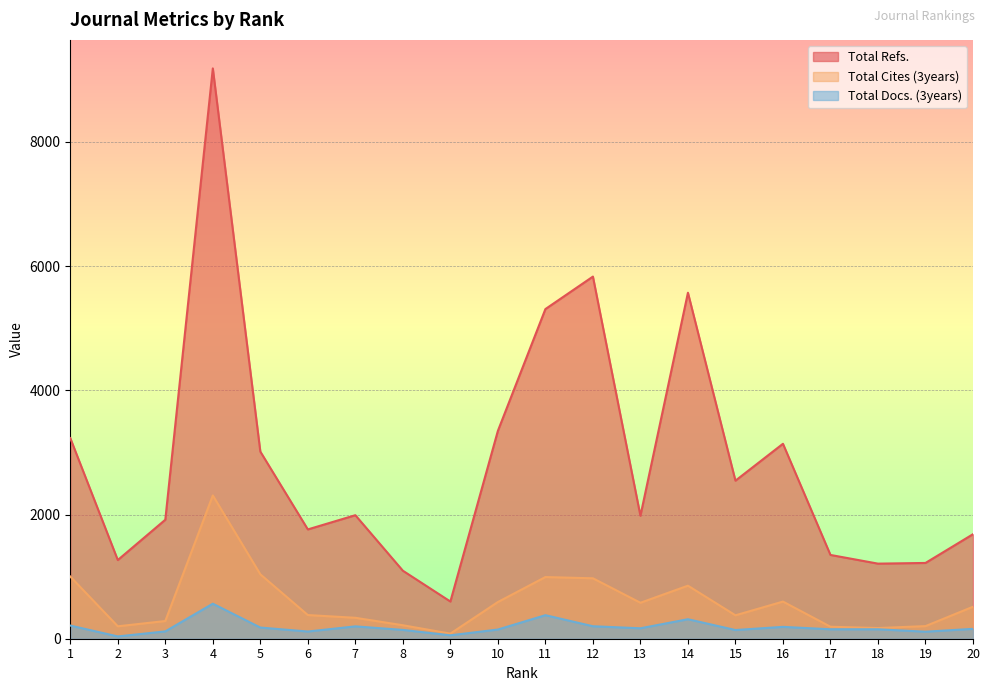

Between 15 and 5, which is larger?

5